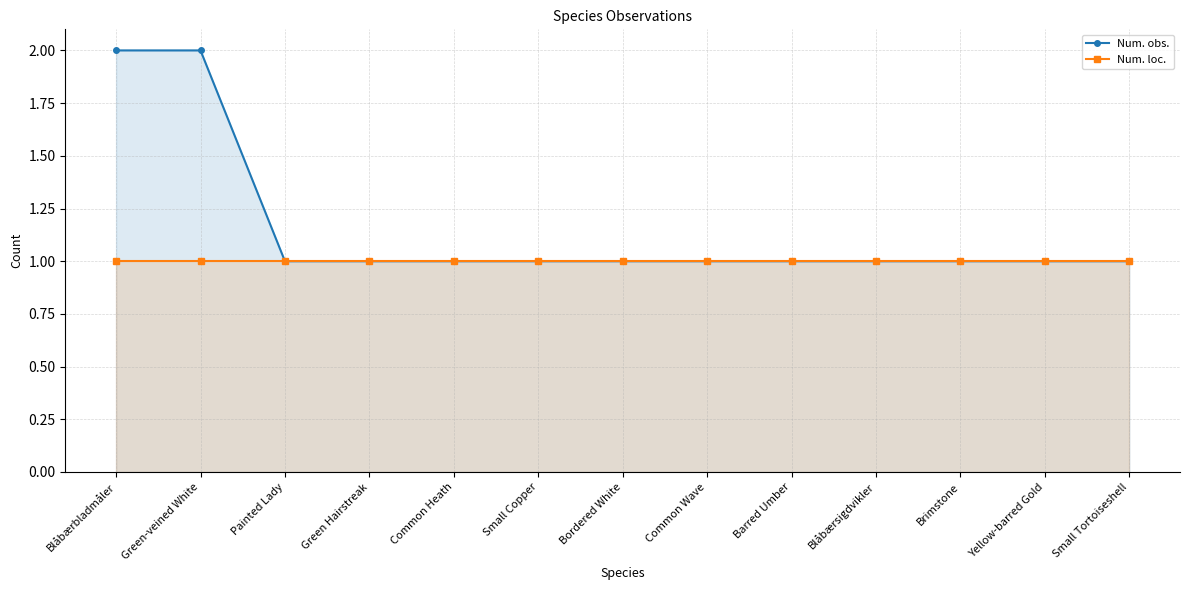

List the series in order of their overall mean, lowest first.

Num. loc., Num. obs.